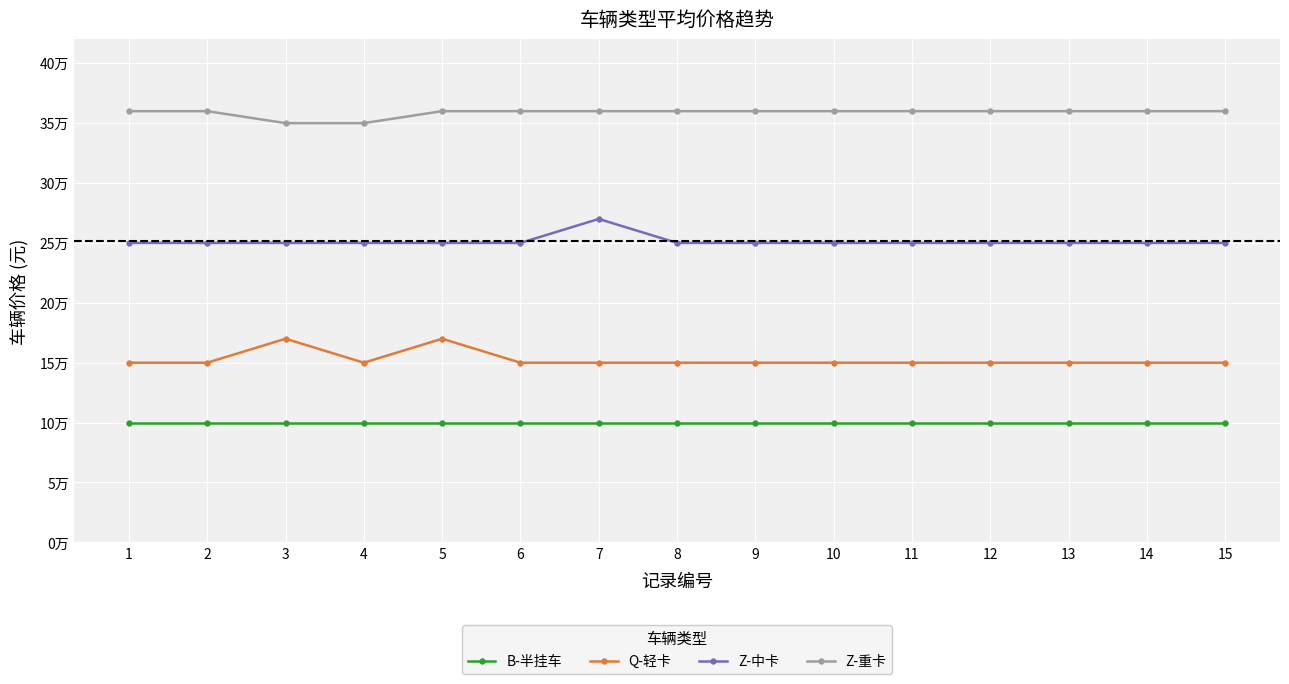

Which series changed the most between 5 and 6?

Q-轻卡